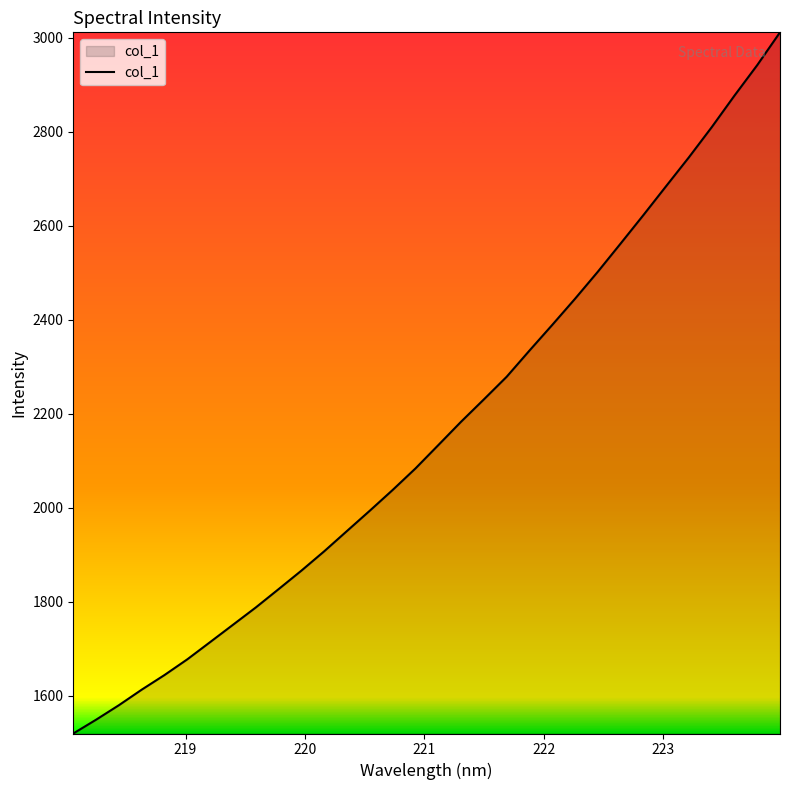

What is the smallest value displayed?

1519.8